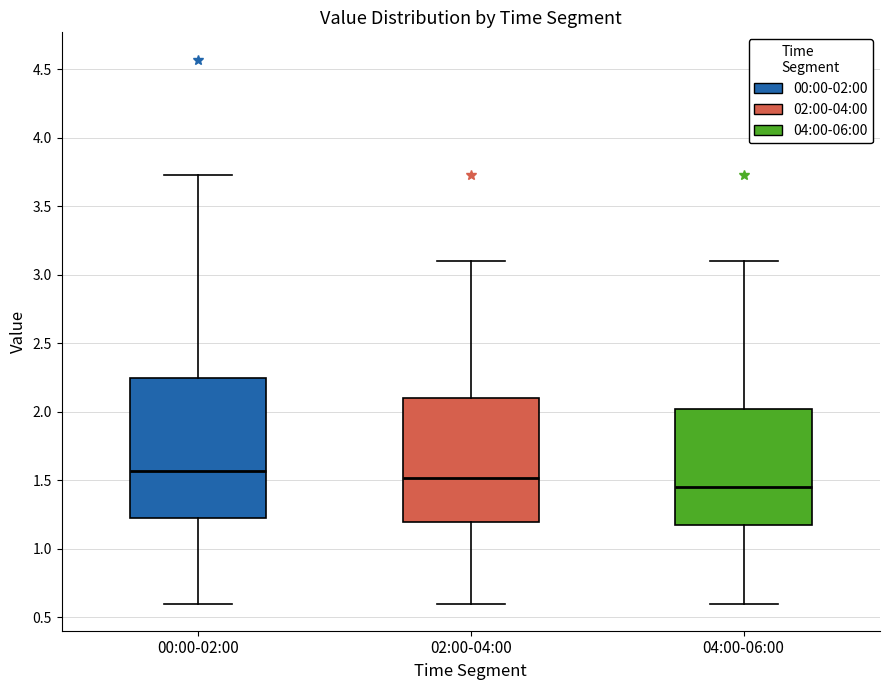

Where does the median line of the box for 04:00-06:00 sit on the y-axis? The values are not printed on the chart, so give them approximately, as read against the axis.

1.45